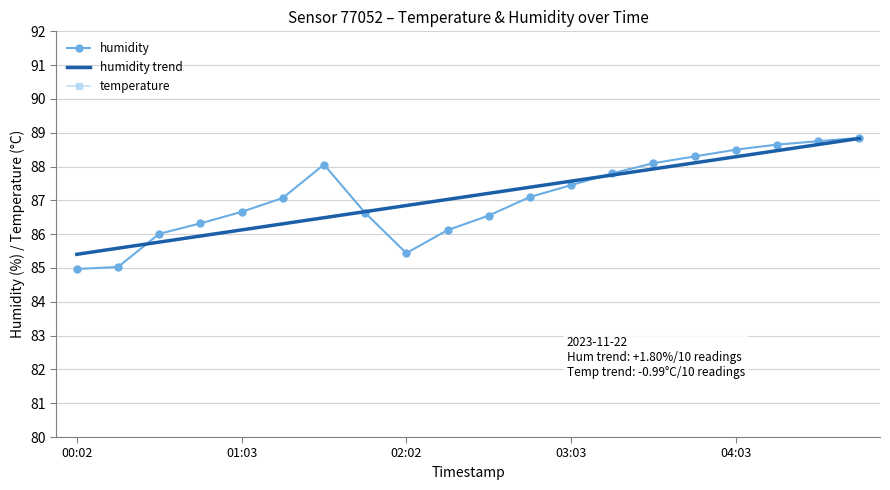

What is the minimum value for humidity trend?

85.4